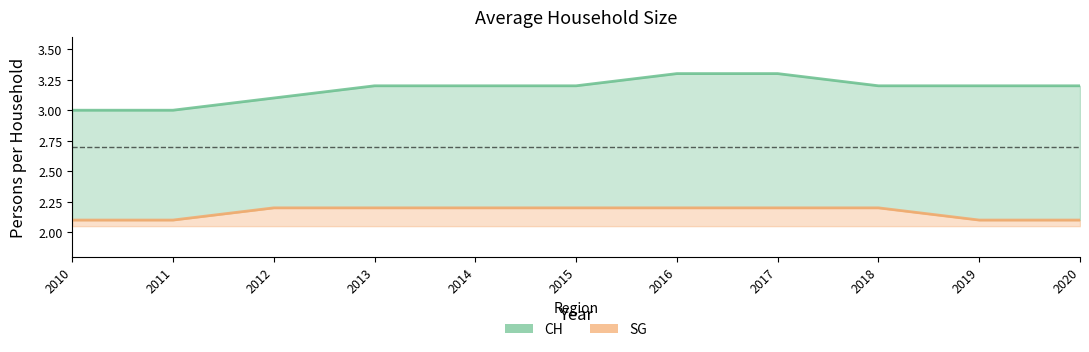

The value of SG at 2014 is 3.3. True or false?

False